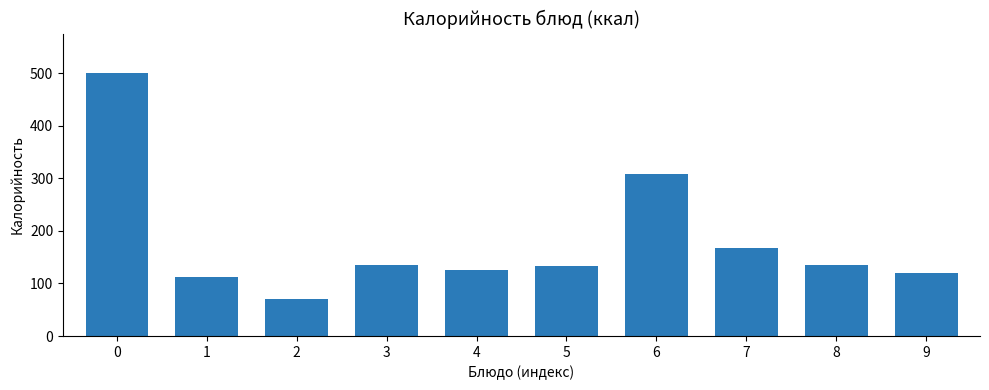

Which category has the lowest value across all series?

2